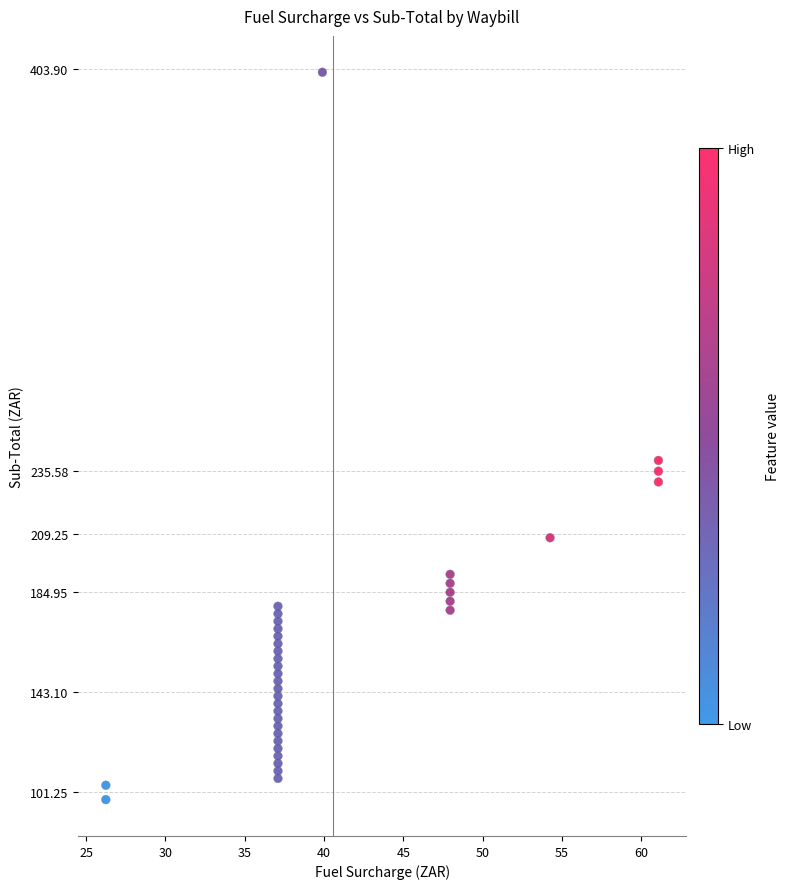

What Y value in the scatter plot is closest to 250?

240.1